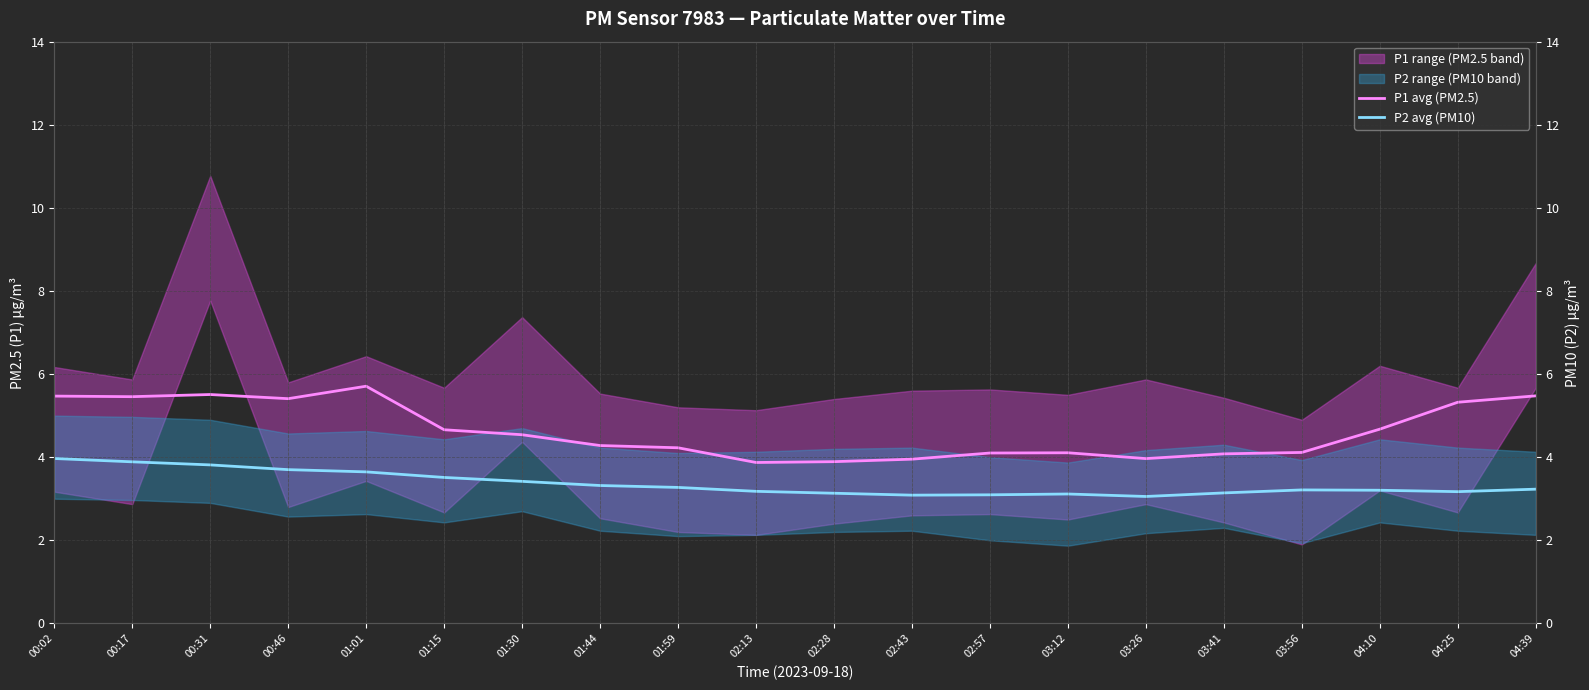

How many data points in P1 avg (PM2.5) are above 4?

16